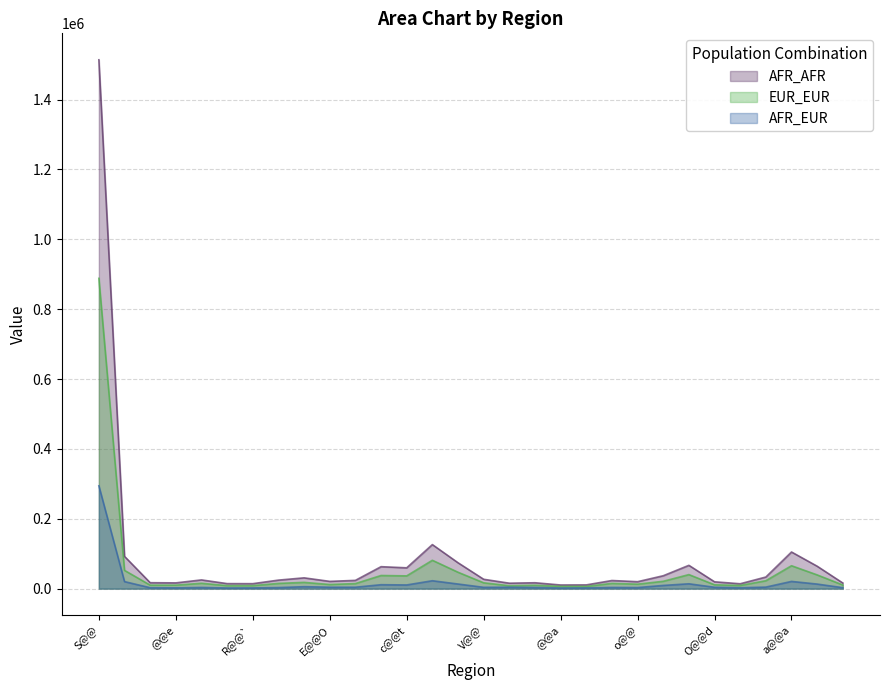

Is it true that AFR_AFR equals 2104703 at S@@?

False